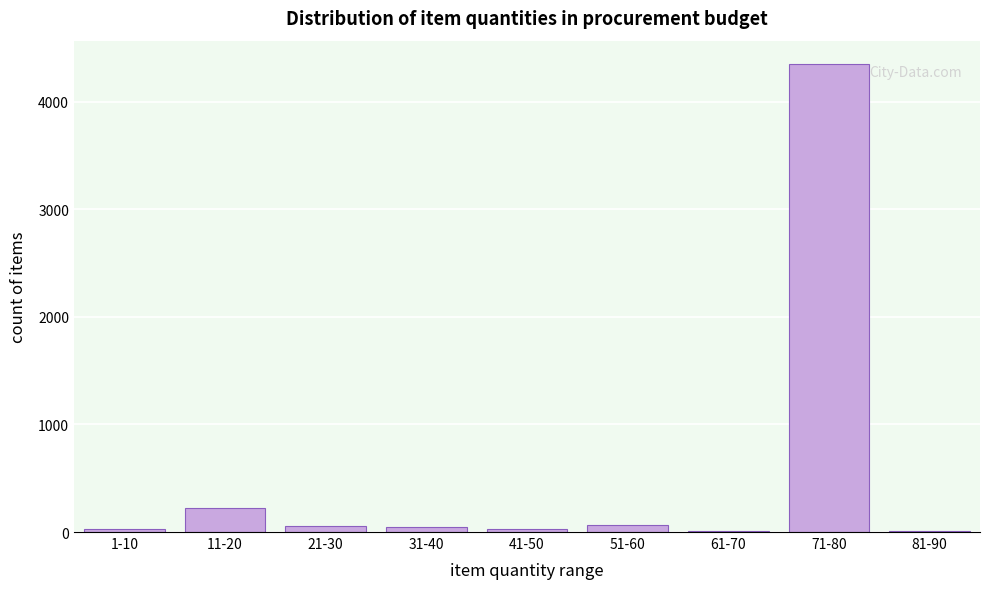

Where is the data nearest to the value 2177?

11-20